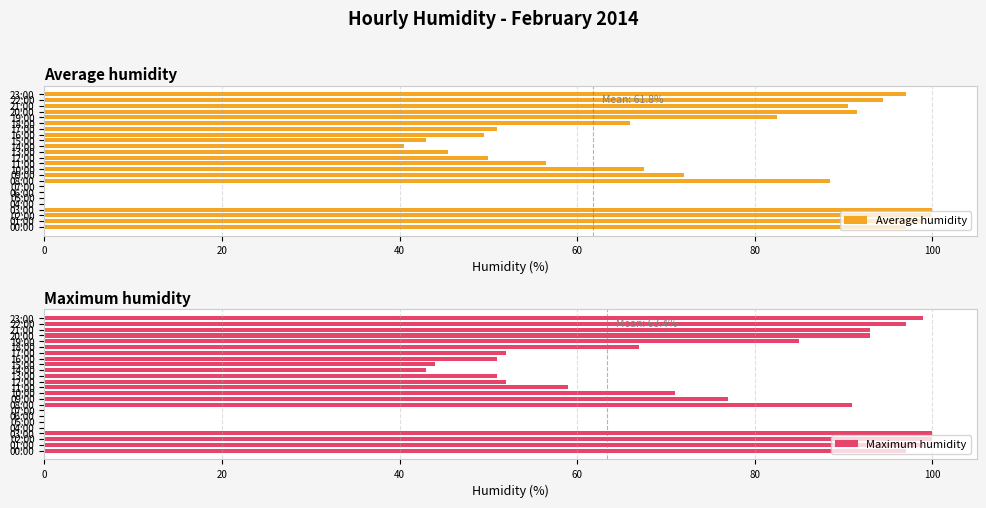

Are the bars grouped side by side (vs. stacked)?

Yes